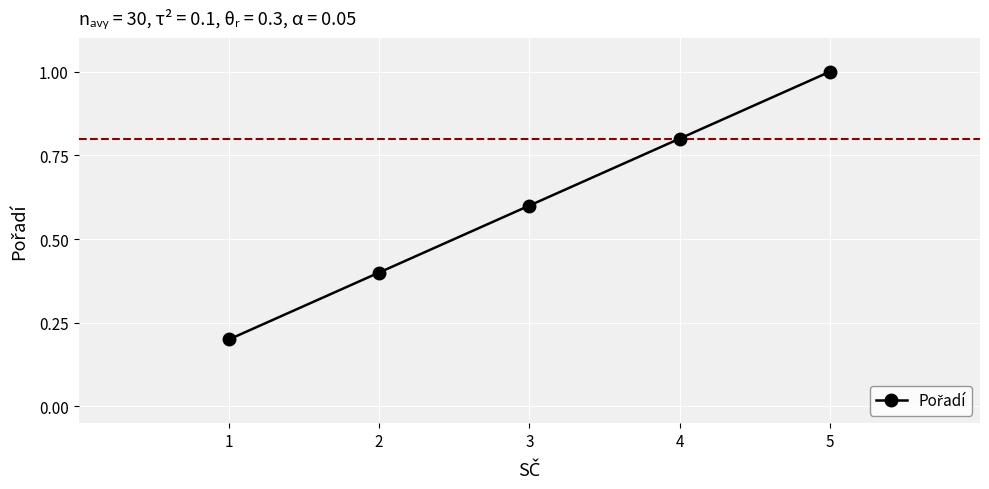

What is the average value?

0.6